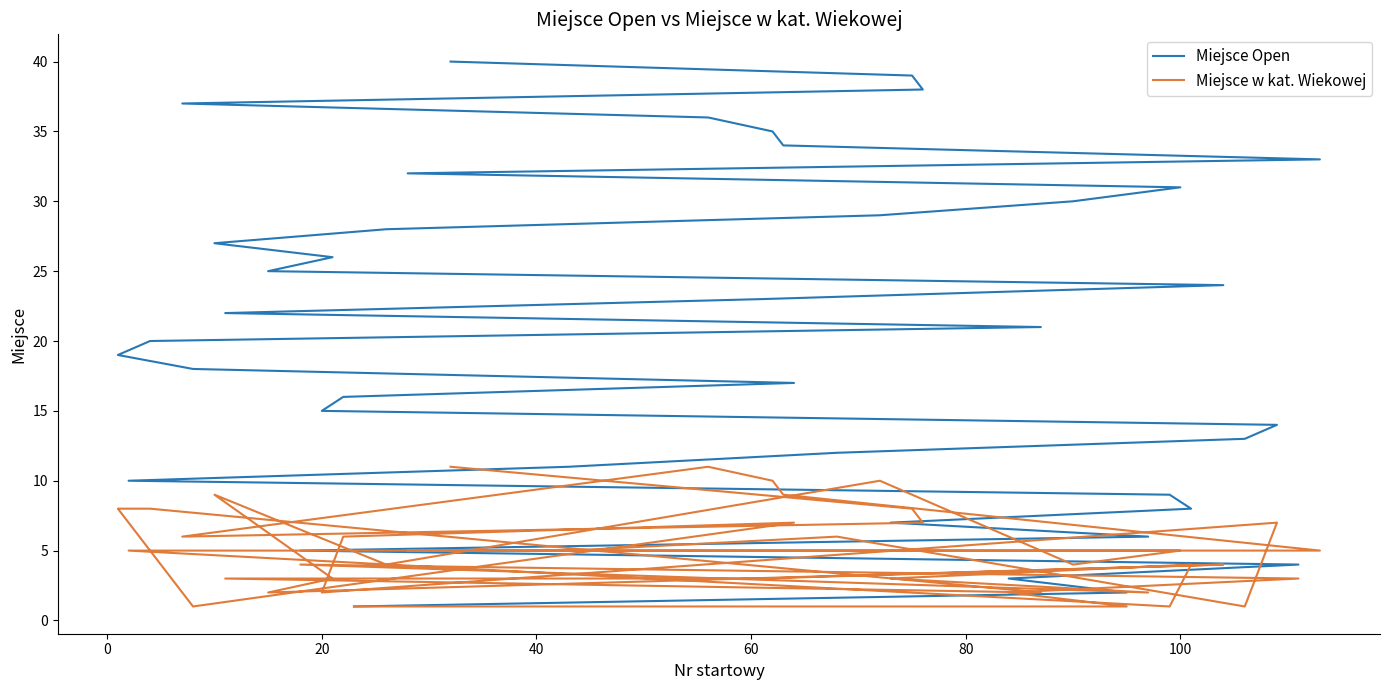

What is the average value of the Miejsce Open series?

20